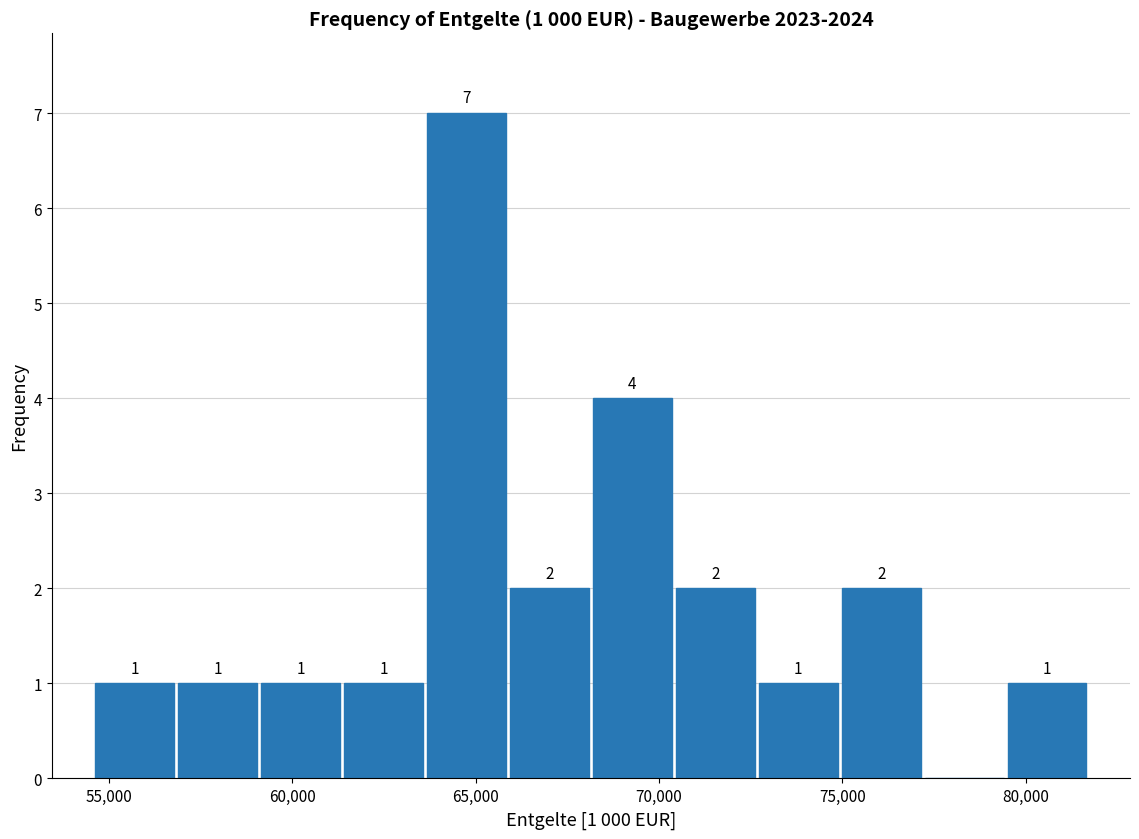

Over which range of the x-axis is the bar tallest?

63500 to 66000